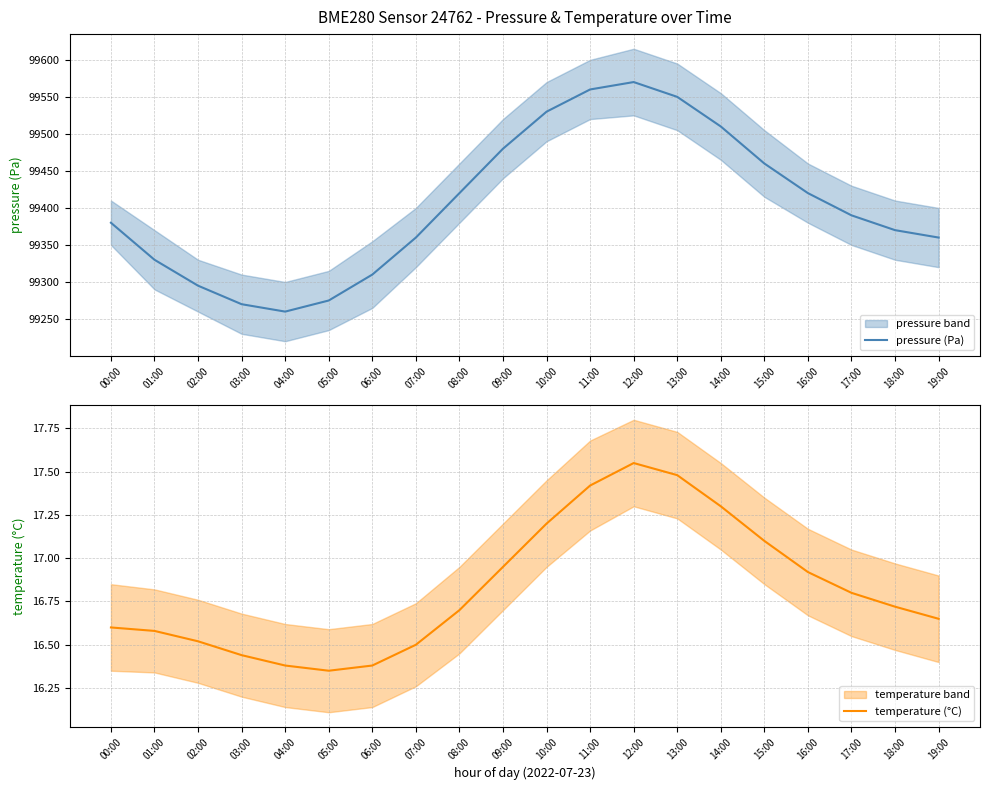

Which label corresponds to the smallest value in the chart?

05:00